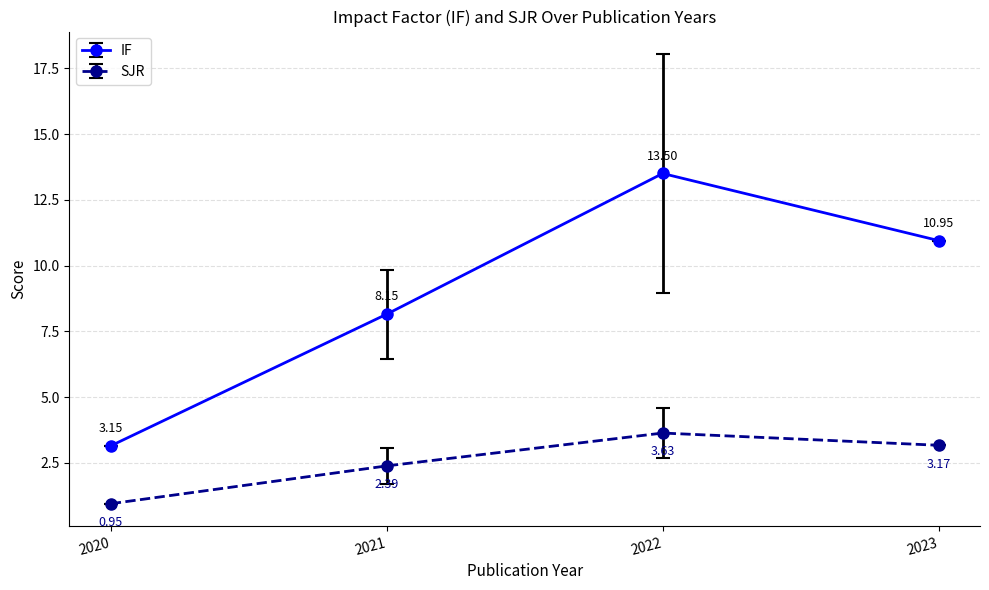

Is the value of SJR at 2022 greater than the value of IF at 2023?

No